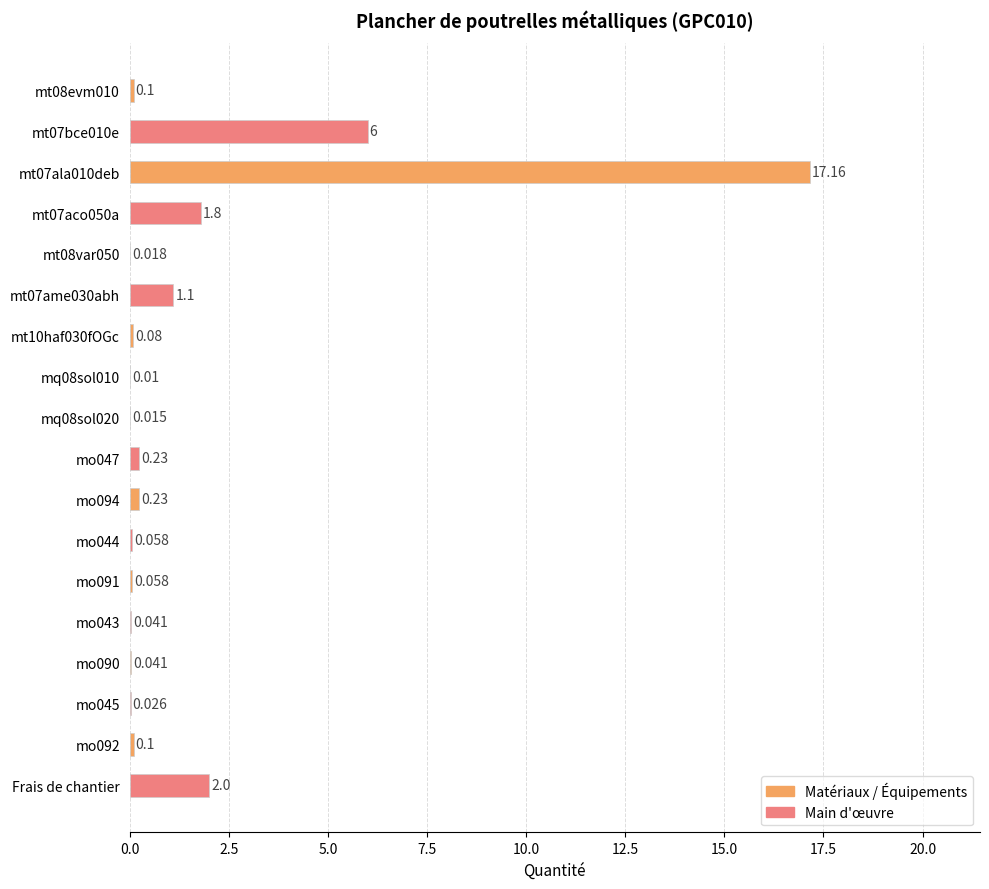

Which series has the largest total across all categories?

Matériaux / Équipements